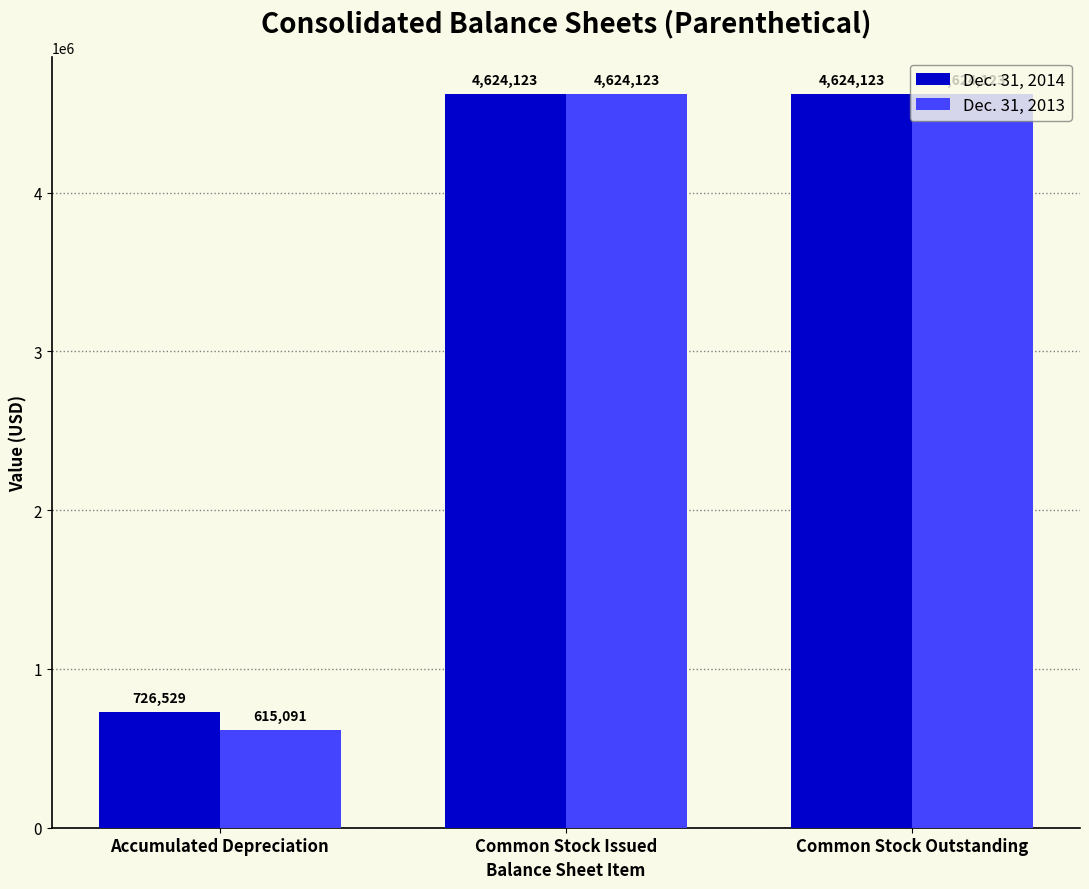

True or false: Dec. 31, 2014 has a value of 4624123 at Common Stock Outstanding.

True